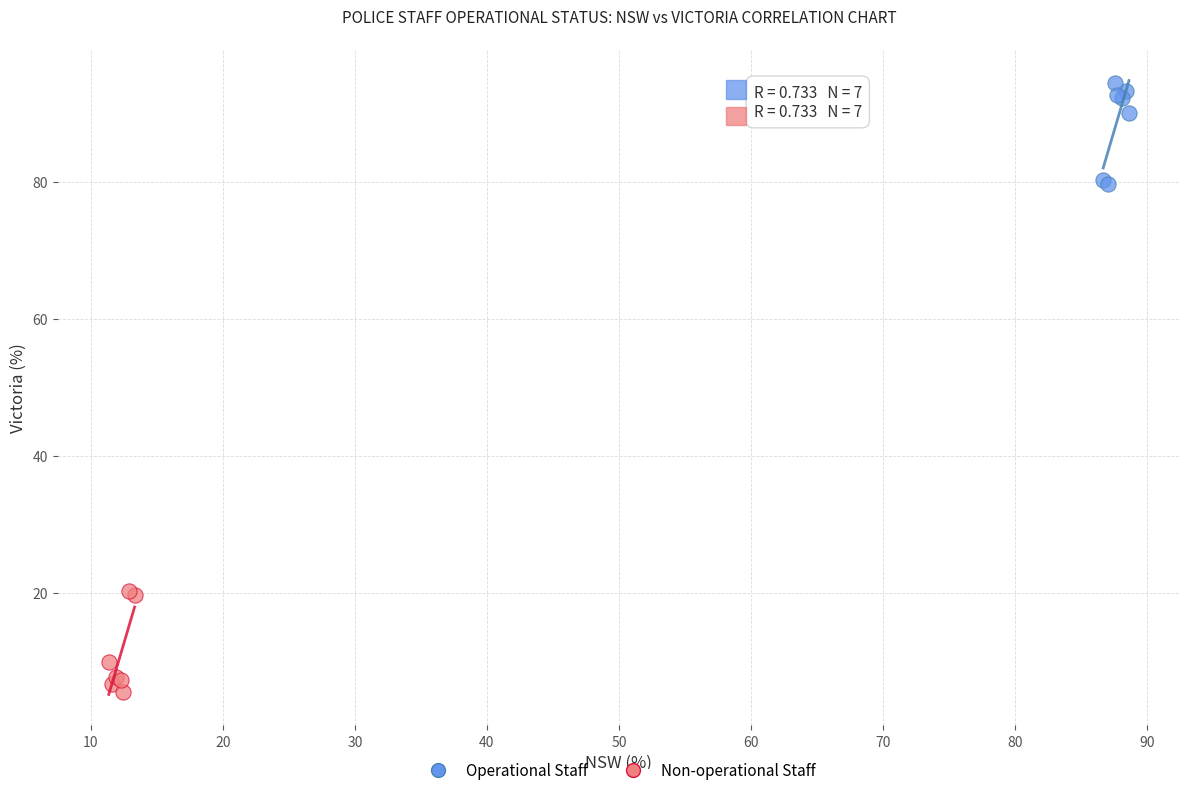

Which series contains the highest Y value?

Operational Staff